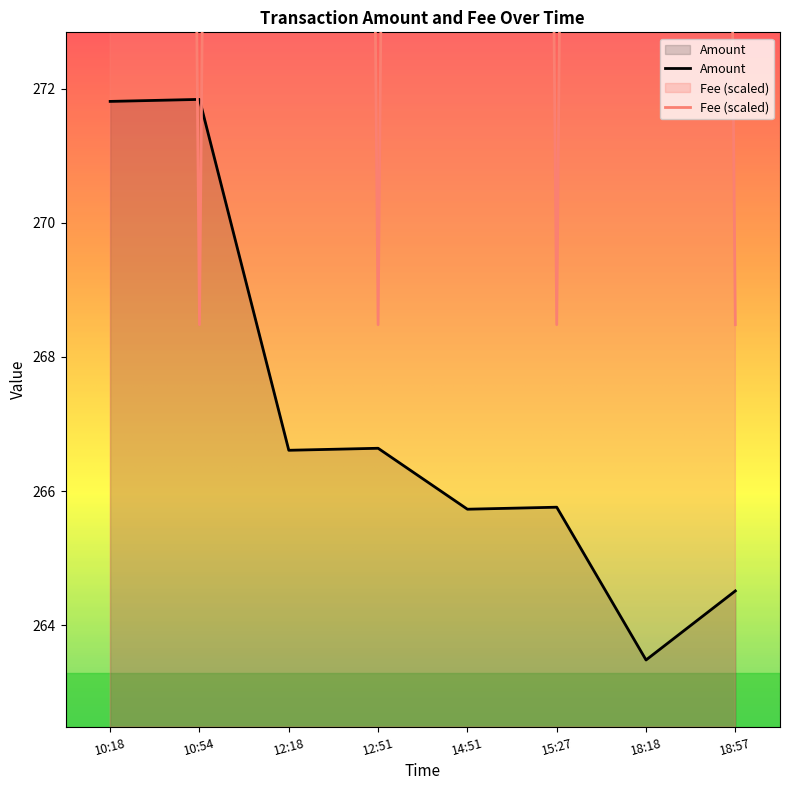

Read the Amount value at 18:57.

264.5